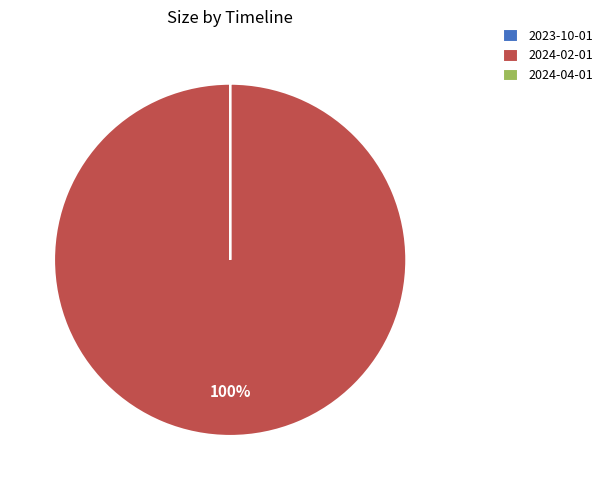

To the nearest percent, what is the average slice percentage?

33%